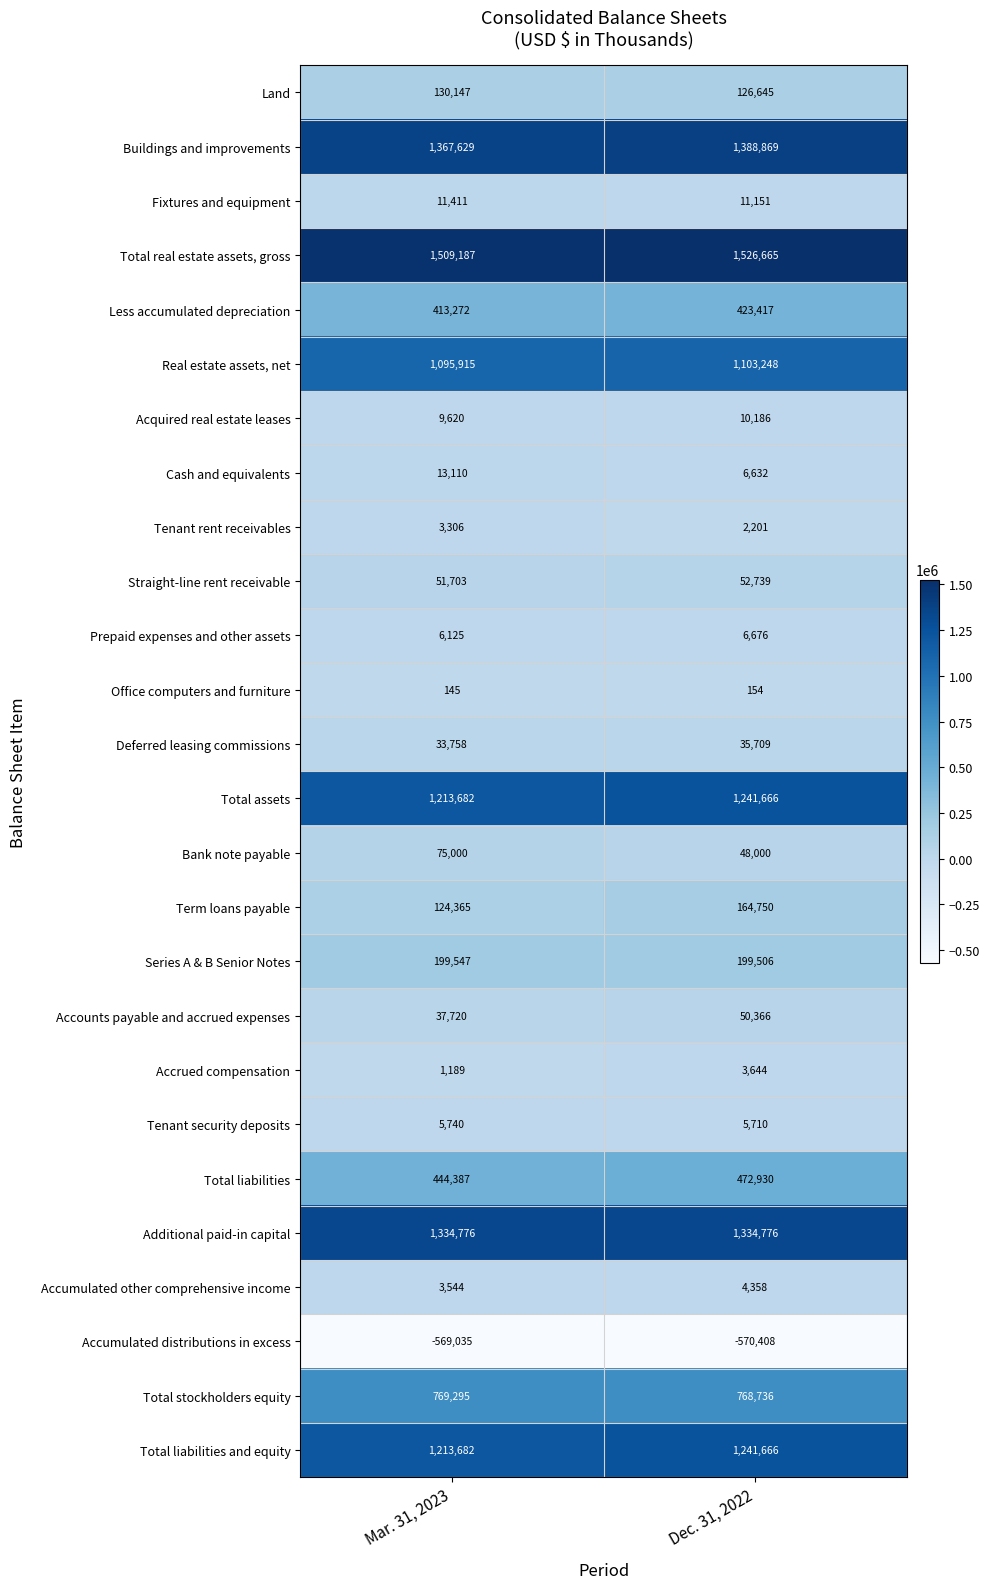

What is the total value across all series at Dec. 31, 2022?

9659992